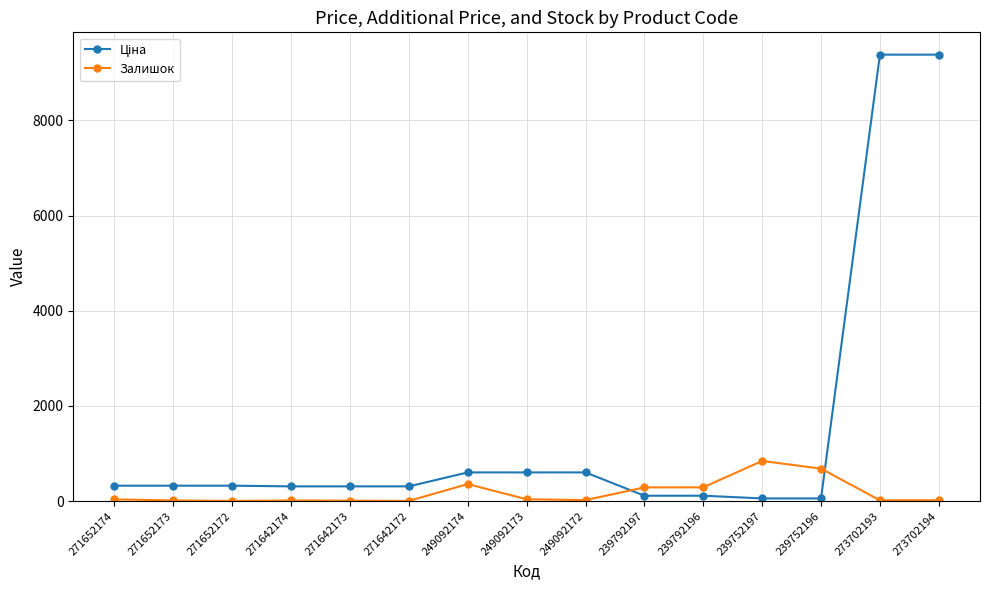

What is the difference between the maximum and minimum values in the Залишок series?

840.0